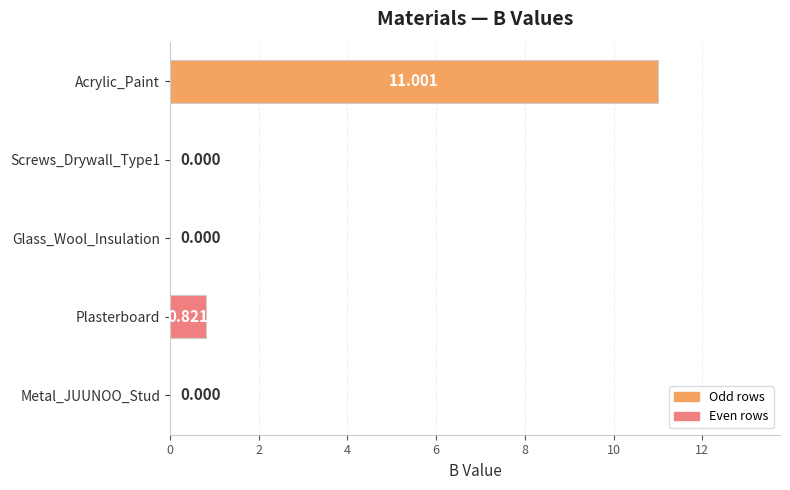

Between Metal_JUUNOO_Stud and Acrylic_Paint, which is larger?

Acrylic_Paint